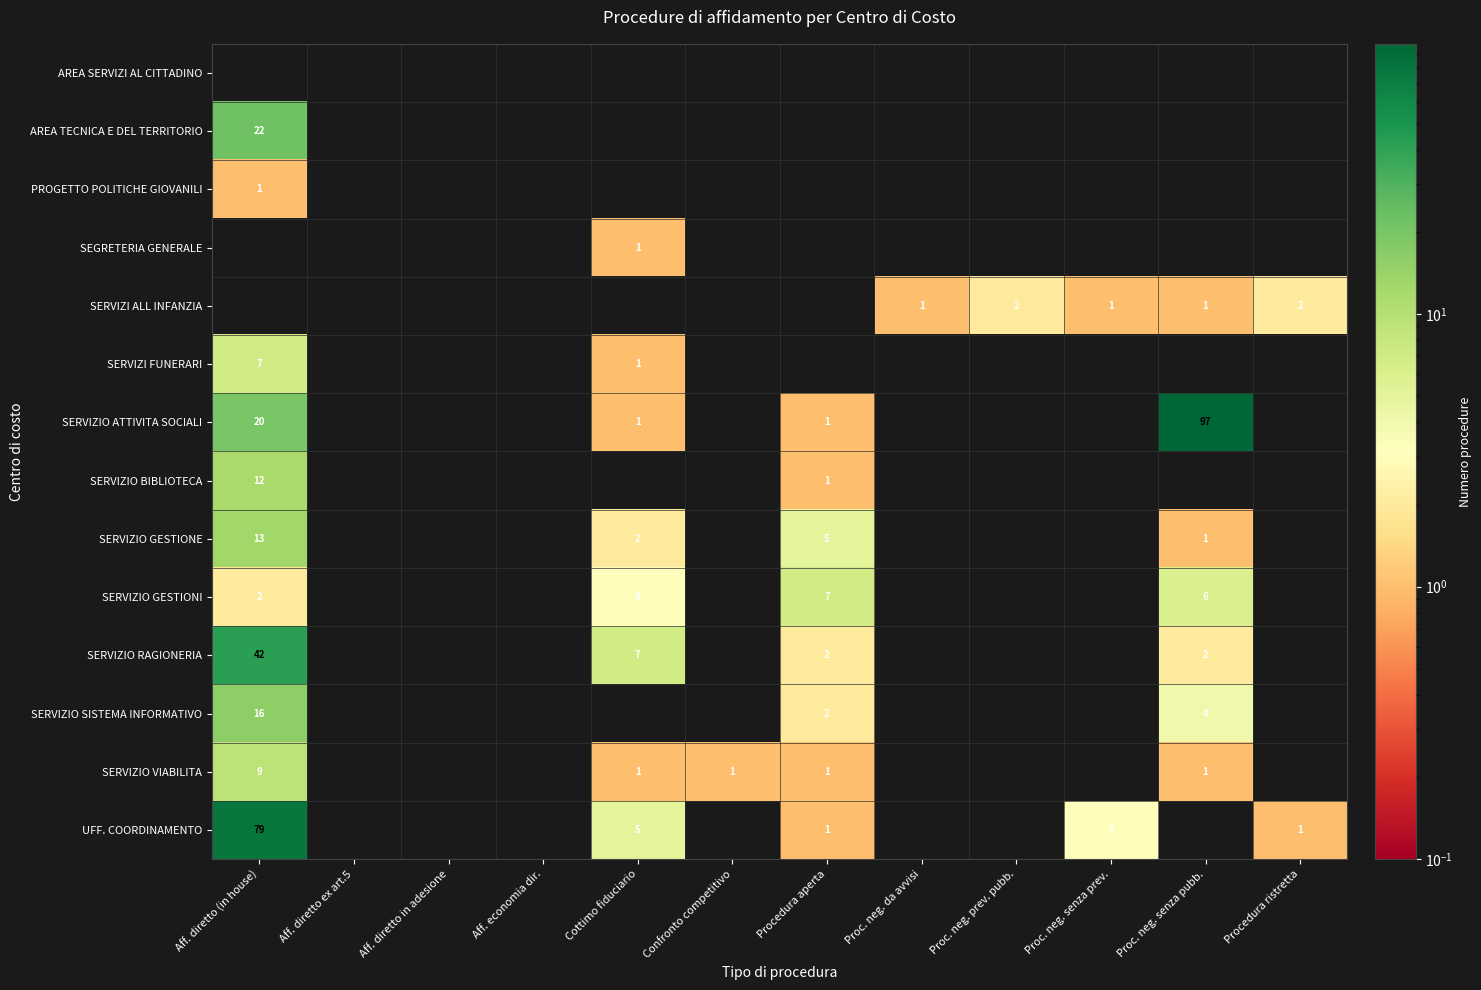

What is the greatest value displayed?

97